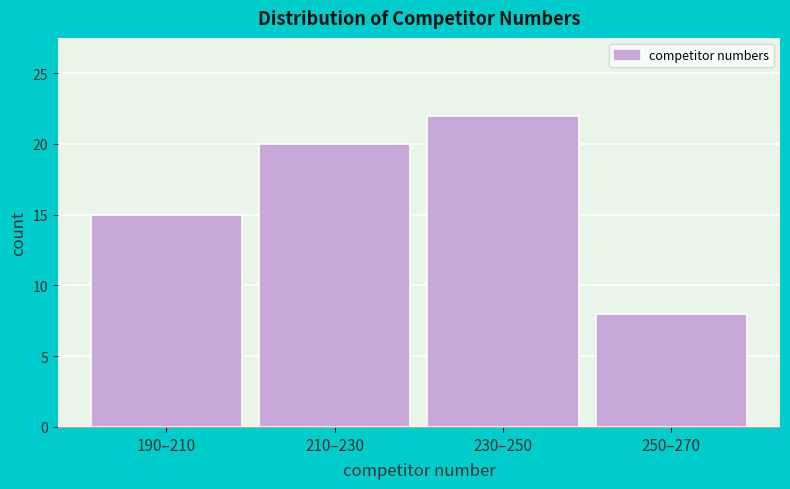

Reading right to left, list all the values displayed in this chart.

8	22	20	15